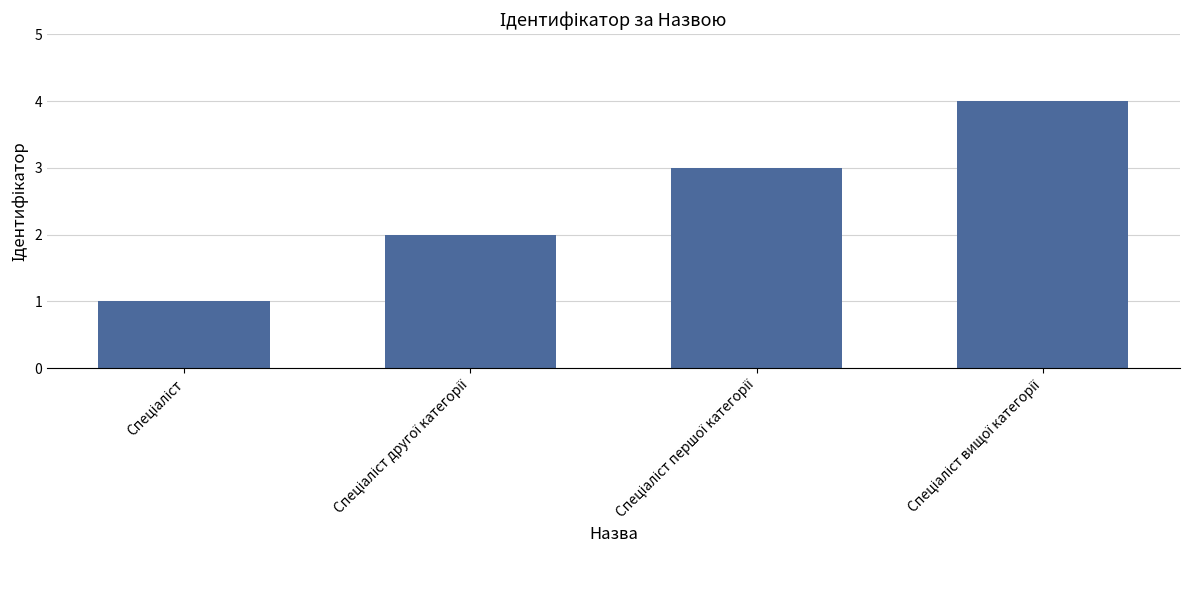

Does the chart contain any negative values?

No